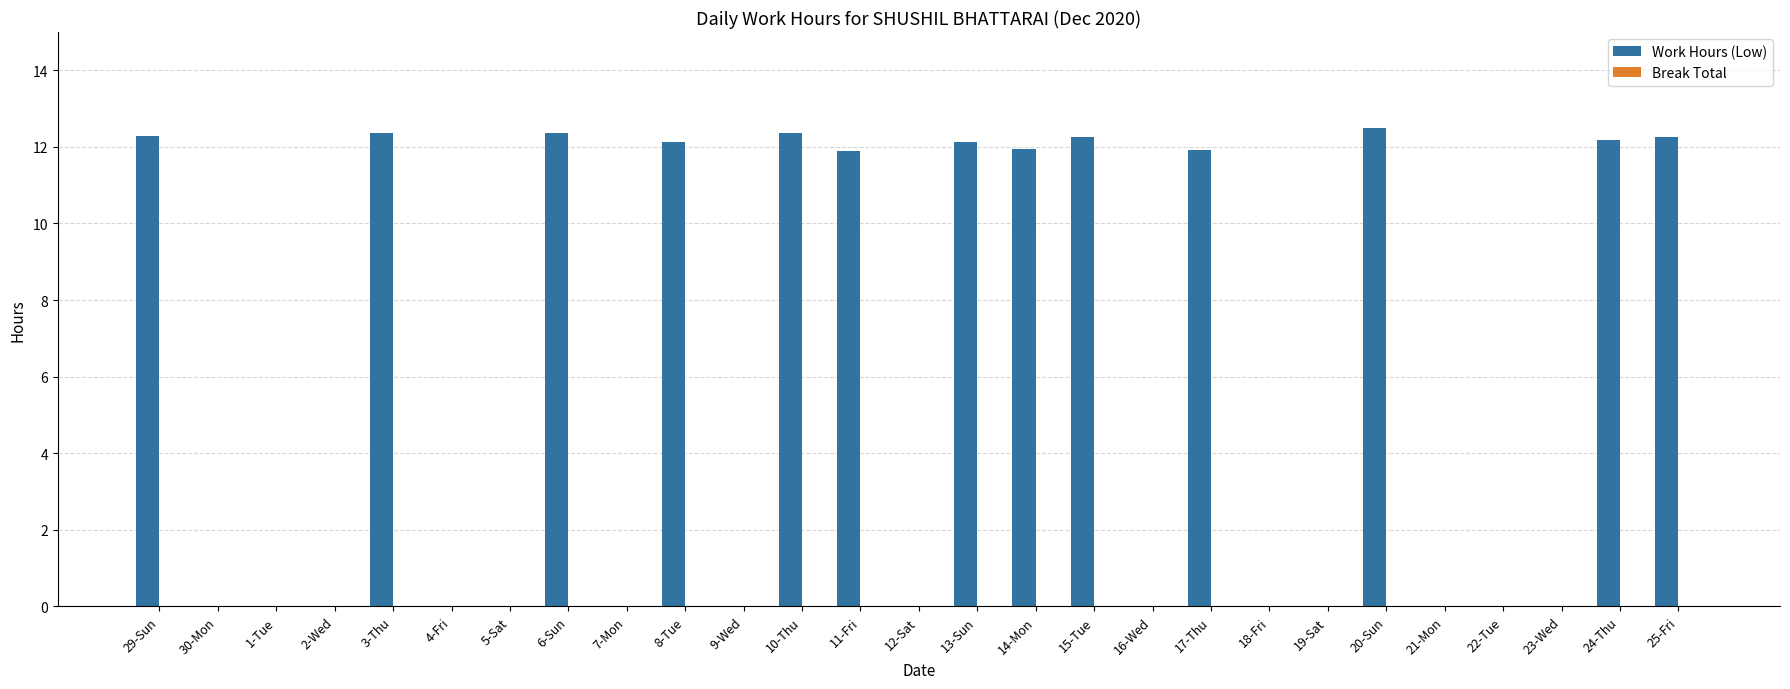

Which has a higher value, 15-Tue or 16-Wed?

15-Tue